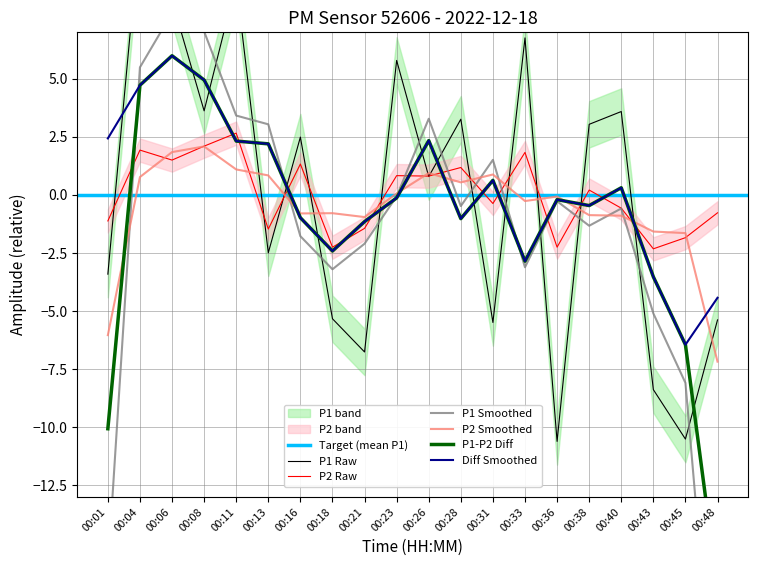

What is the maximum value shown in the chart?

11.5